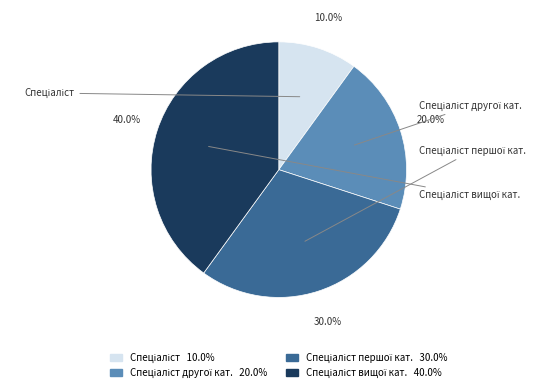

Does any single category account for the majority?

No